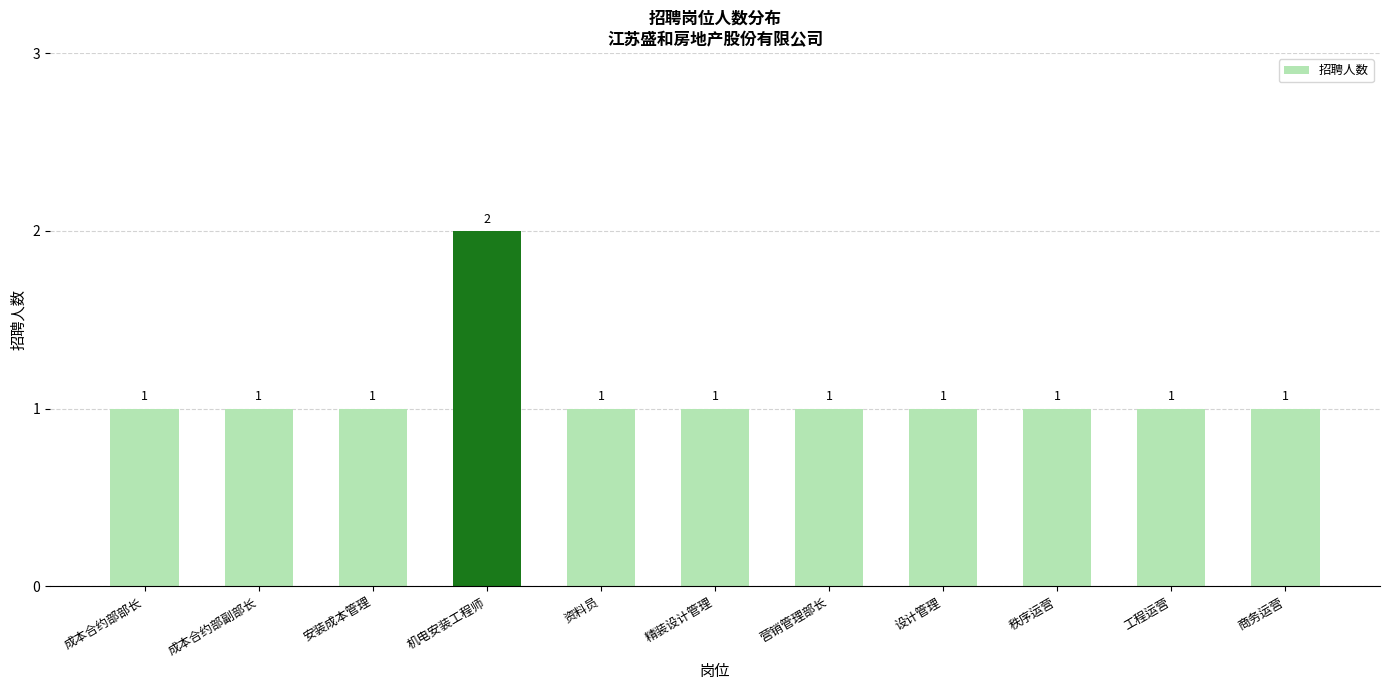

Is it true that the value at 营销管理部长 is 1?

True